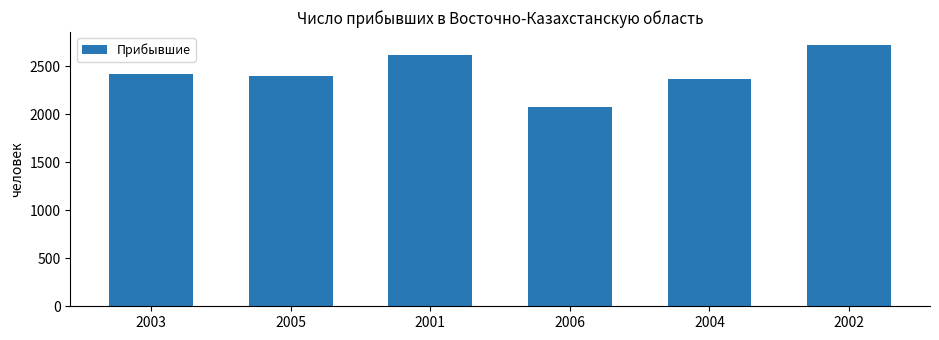

How many categories are shown in the chart?

6